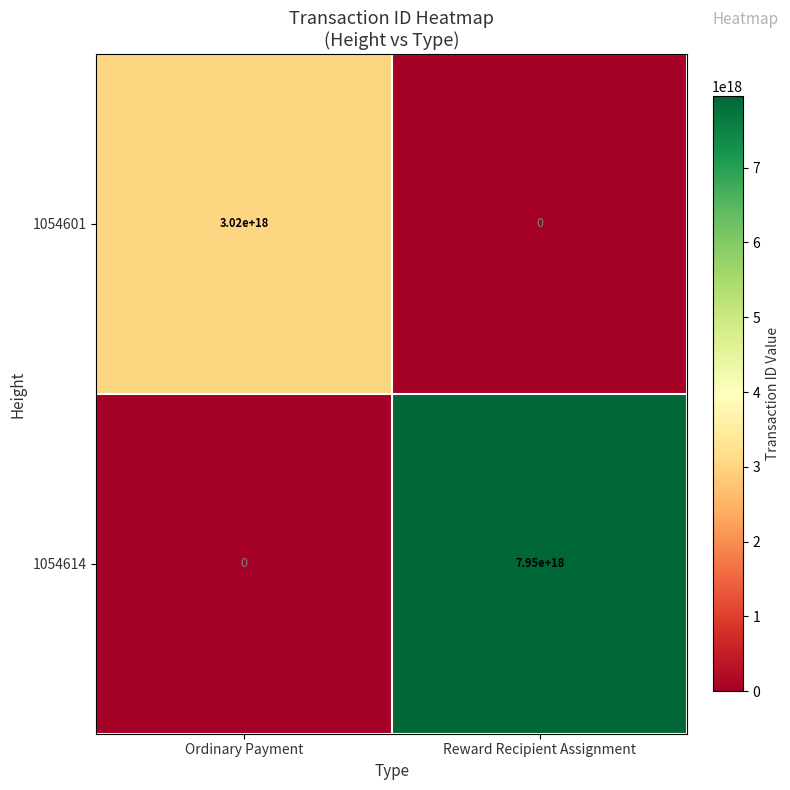

Which series has the largest range (max minus min)?

1054614